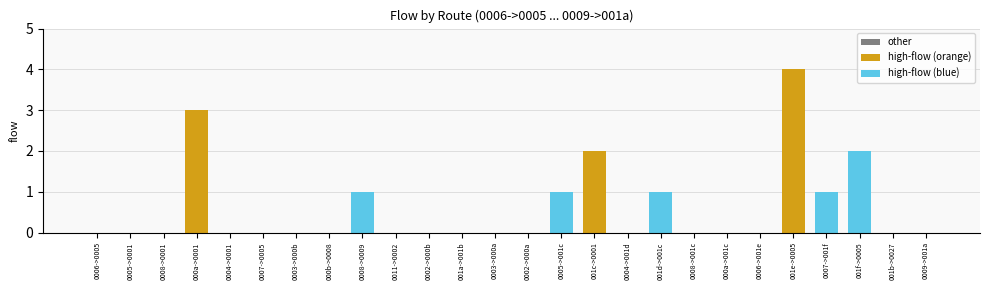

What is the sum of all values?

15